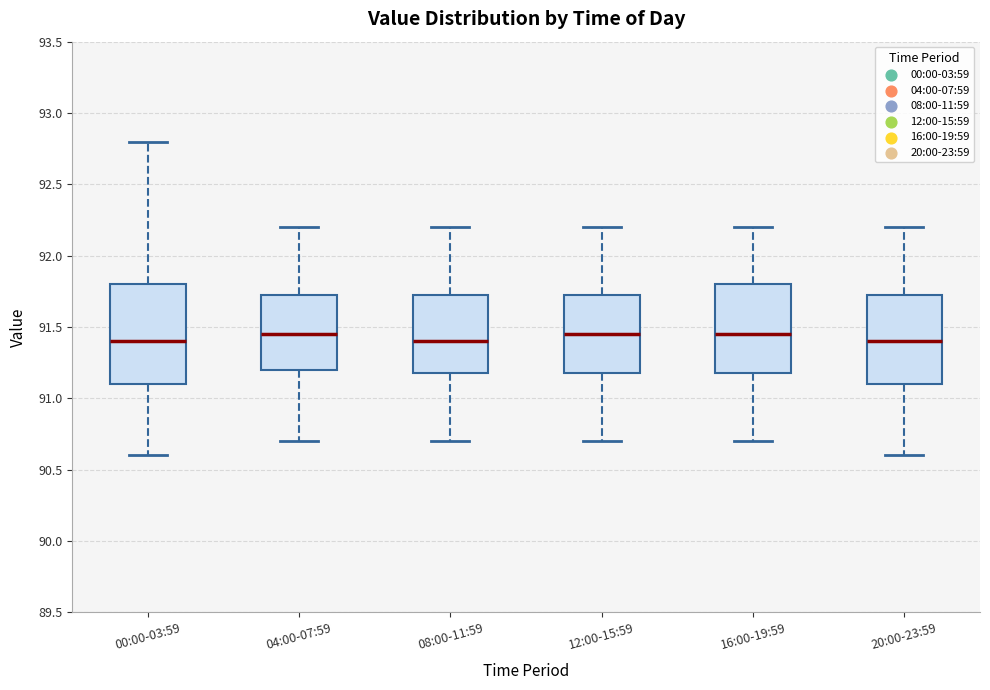

Comparing the boxes themselves (not the whiskers), which one is the tallest?

00:00-03:59